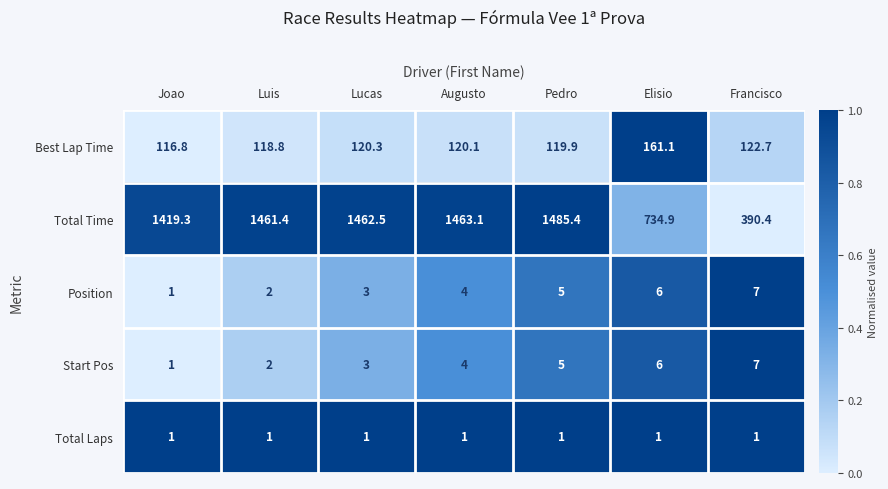

The value of Start Pos at Lucas is 3.0. True or false?

True